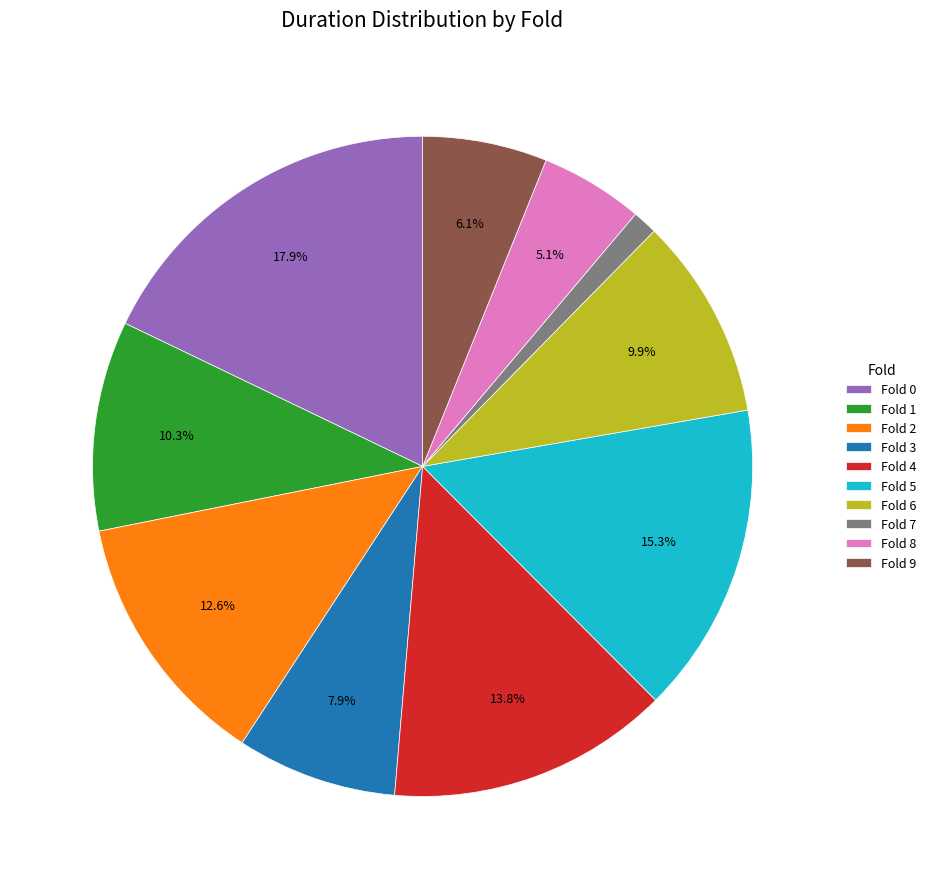

How many slices are in this pie chart?

10